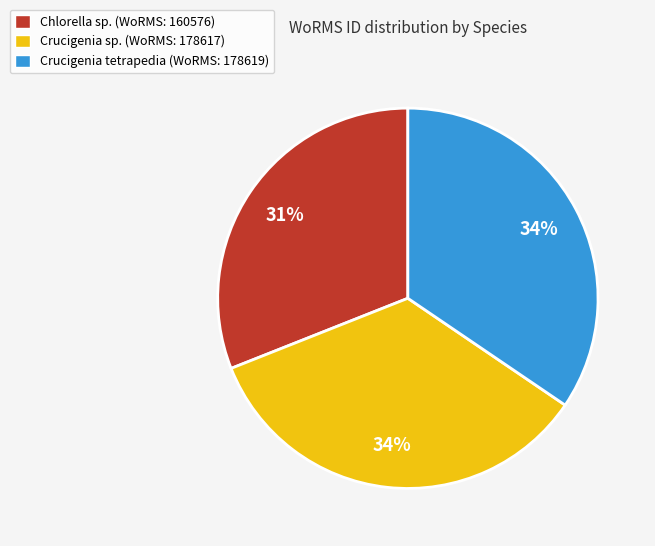

True or false: Crucigenia sp. accounts for 44% of the total.

False